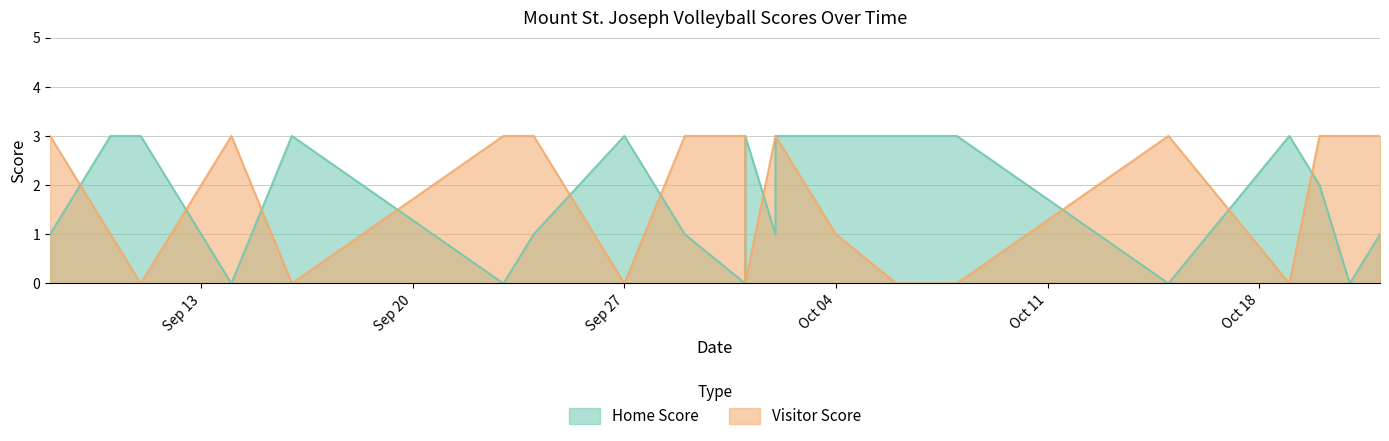

What is the difference between the maximum and minimum values in the Home Score series?

3